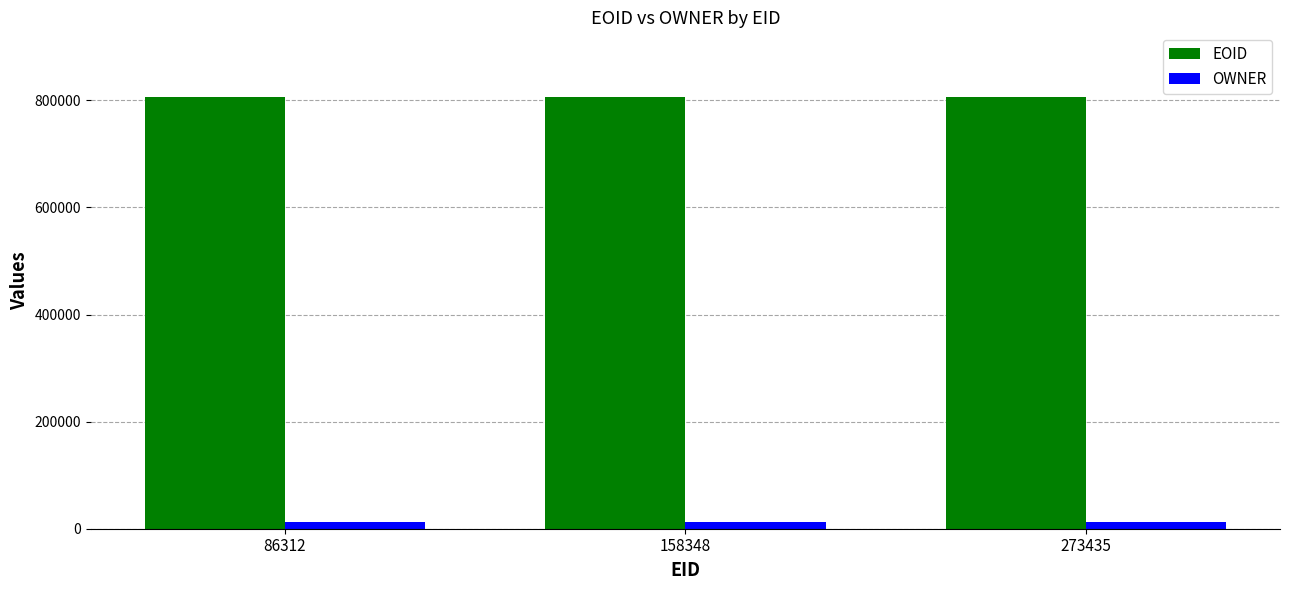

What is the value of the OWNER bar at the 3rd from the left?

12633